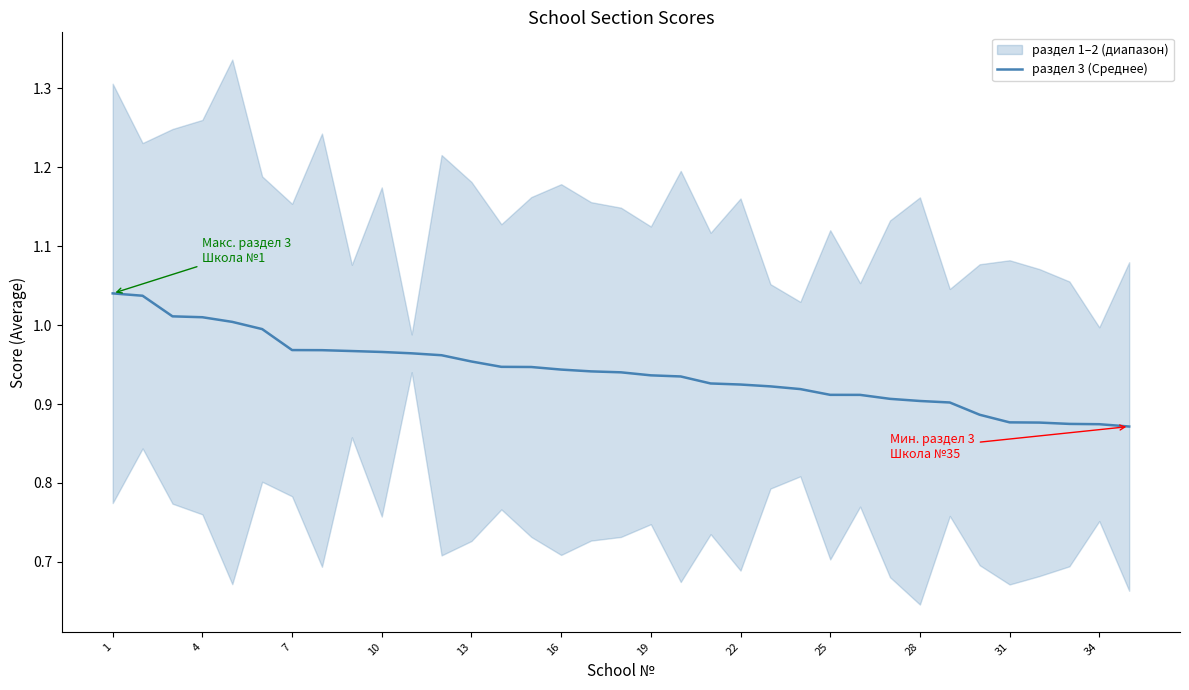

Reading left to right, transcribe all the data shown in this chart.

1.0	1.0	1.0	1.0	1.0	1.0	1.0	1.0	1.0	1.0	1.0	1.0	1.0	0.9	0.9	0.9	0.9	0.9	0.9	0.9	0.9	0.9	0.9	0.9	0.9	0.9	0.9	0.9	0.9	0.9	0.9	0.9	0.9	0.9	0.9